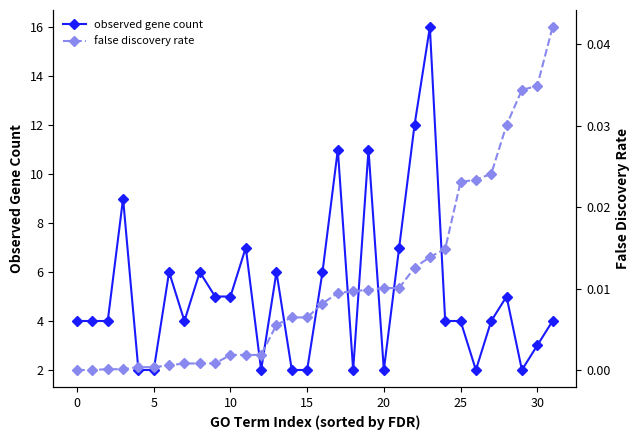

Which category has the lowest value in the observed gene count series?

15